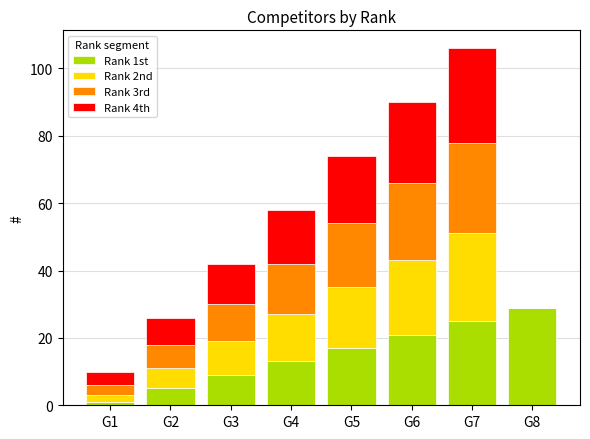

At which label does Rank 1st reach its peak?

G8